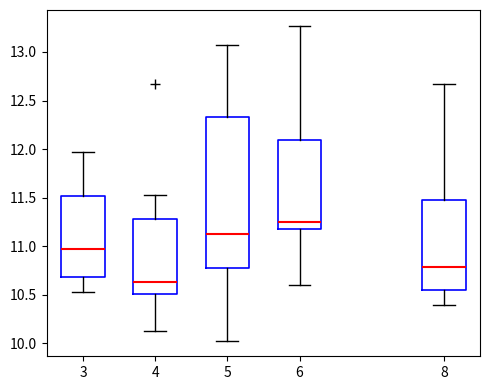

Where does the lower whisker of the box at x = 6 end on the y-axis? The values are not printed on the chart, so give them approximately, as read against the axis.

10.60